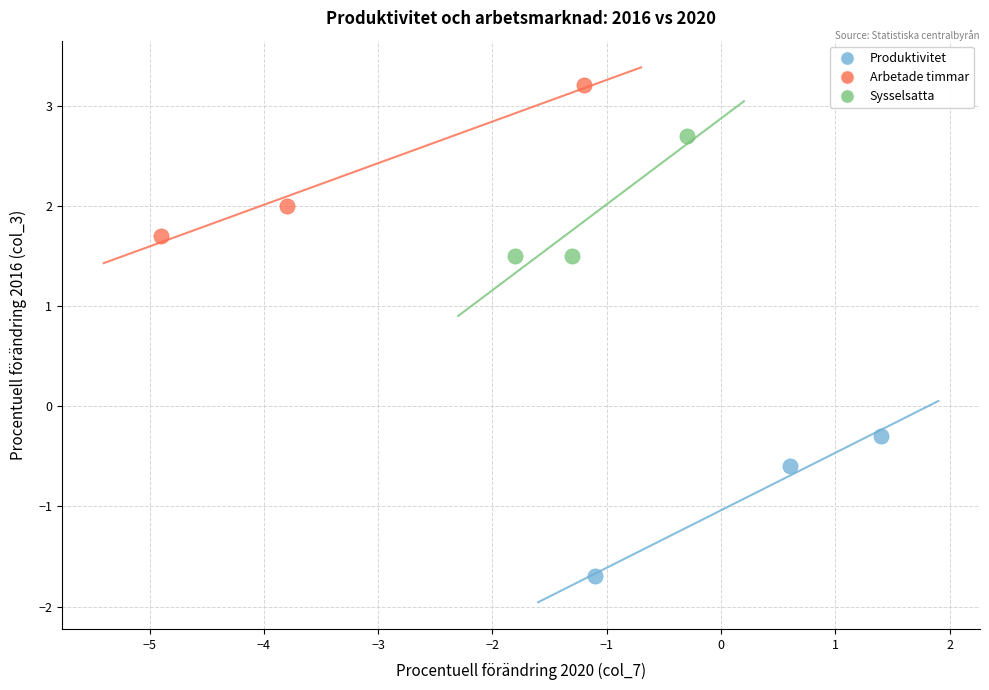

What are all the series names shown in the legend?

Produktivitet, Arbetade timmar, Sysselsatta